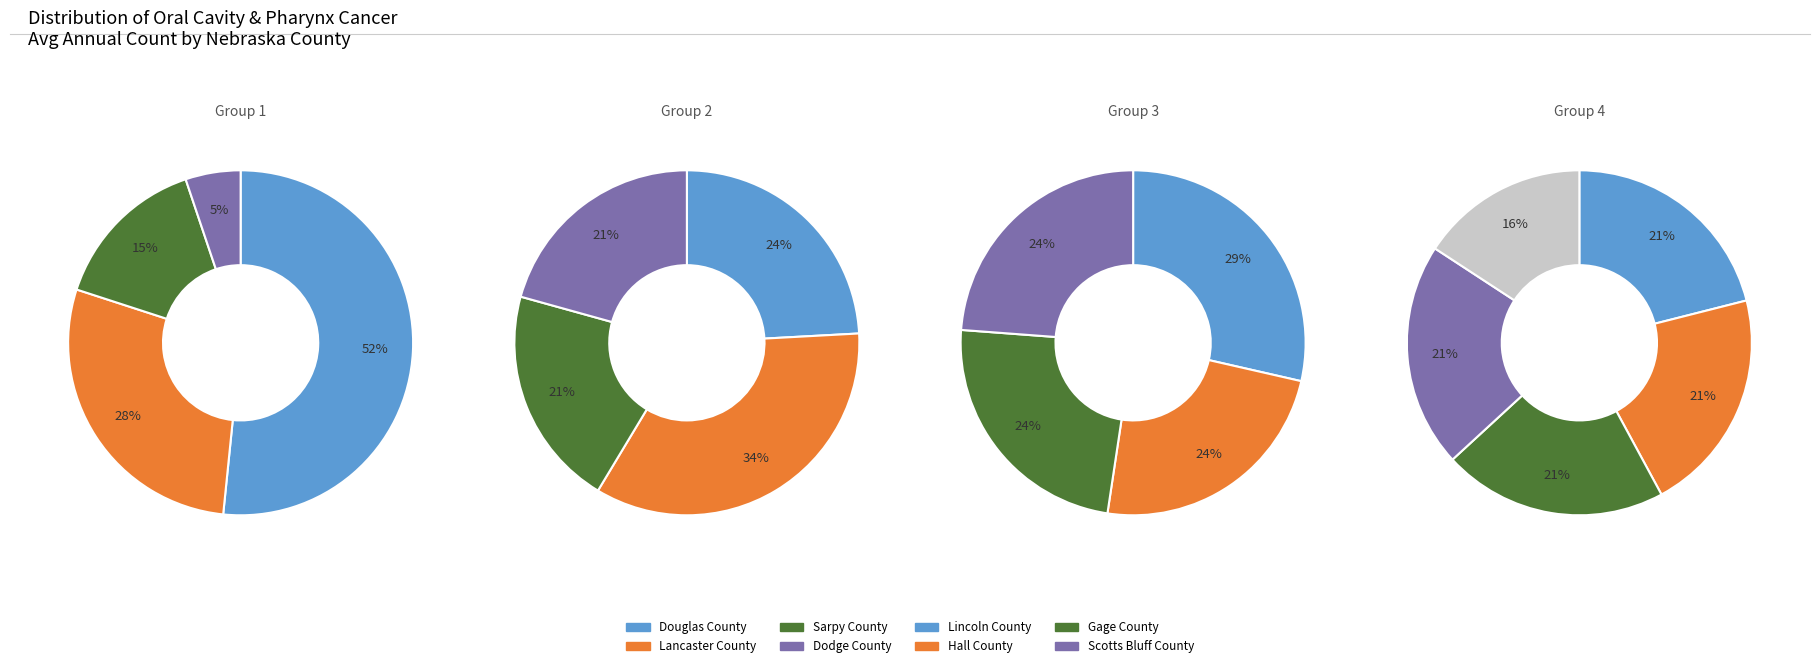

True or false: Platte County accounts for 8% of the total.

False